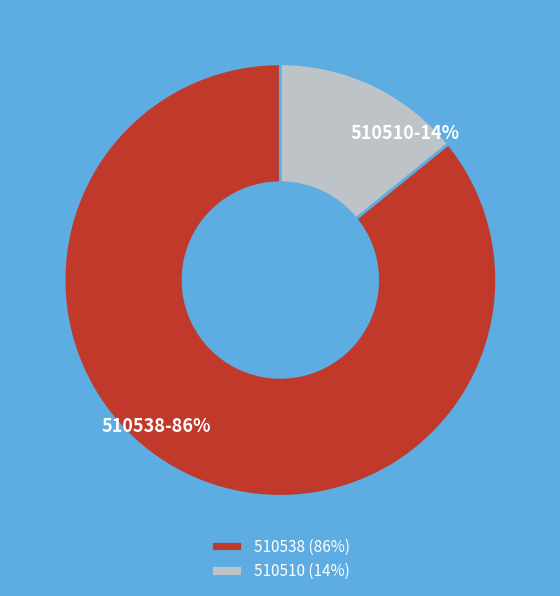

What is the majority slice?

510538